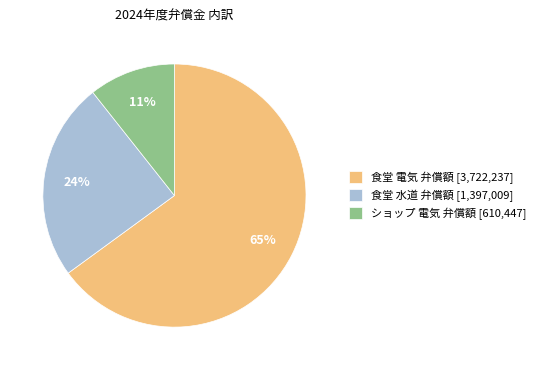

Combined, do 食堂 水道 弁償額 [1,397,009] and ショップ 電気 弁償額 [610,447] account for over 50%?

No